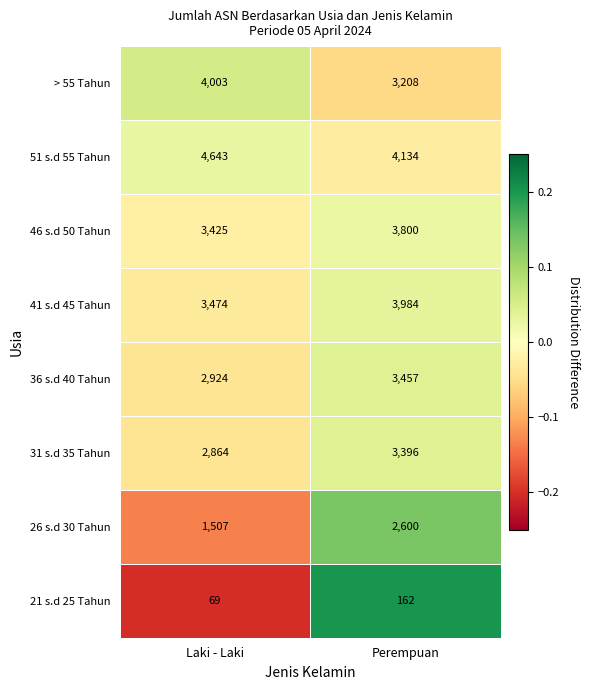

The 26 s.d 30 Tahun series shows 1507 at Laki - Laki. True or false?

True